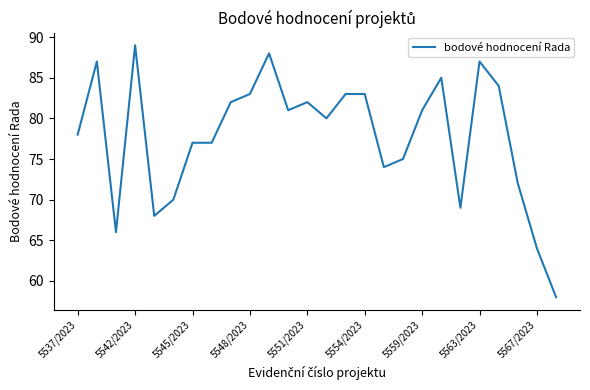

What is the maximum value shown in the chart?

89